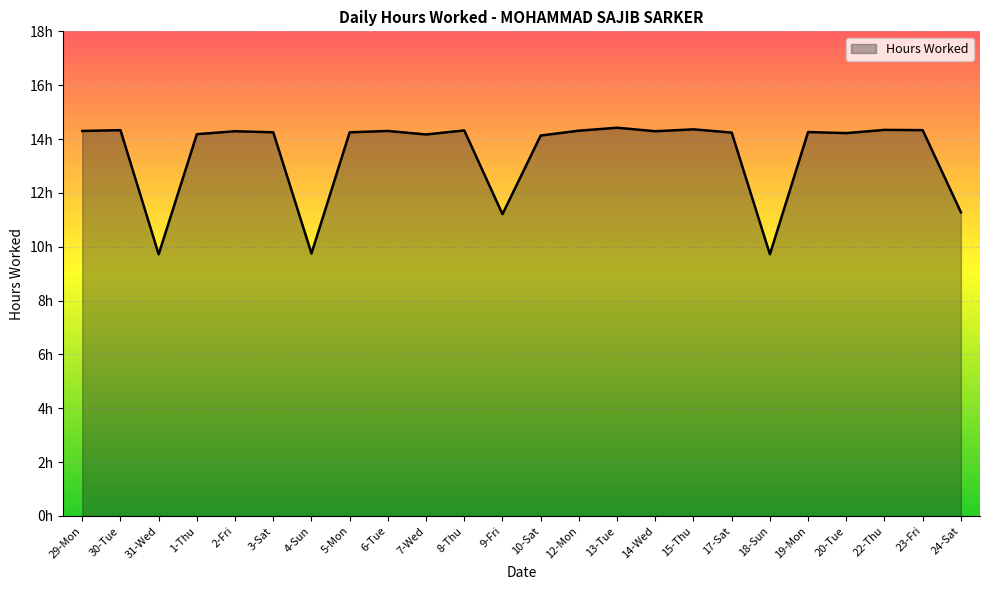

Does the chart have visible grid lines?

Yes